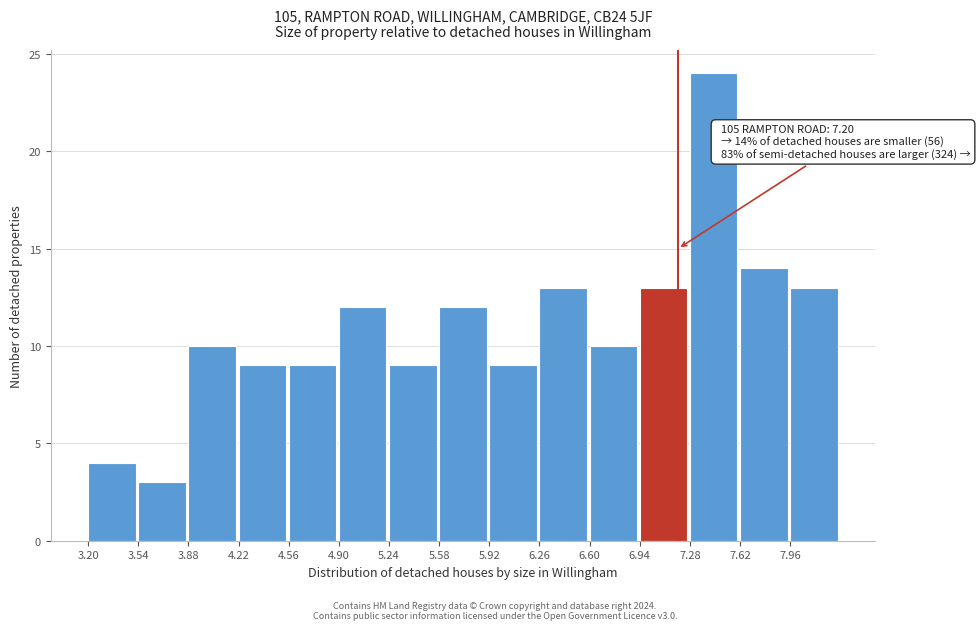

Which range on the x-axis has the tallest bar?

7.28 to 7.62